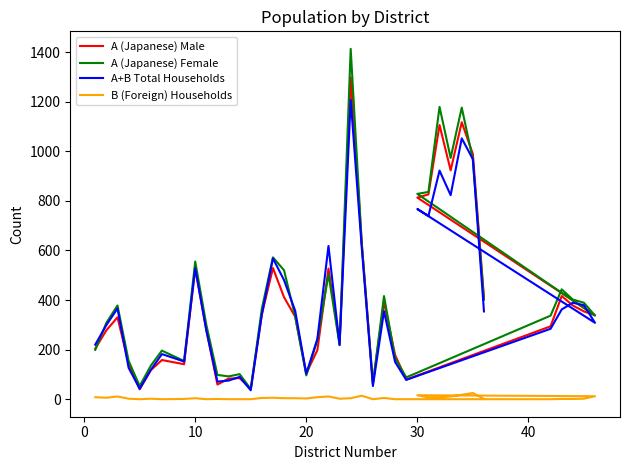

How many categories are shown in the chart?

40